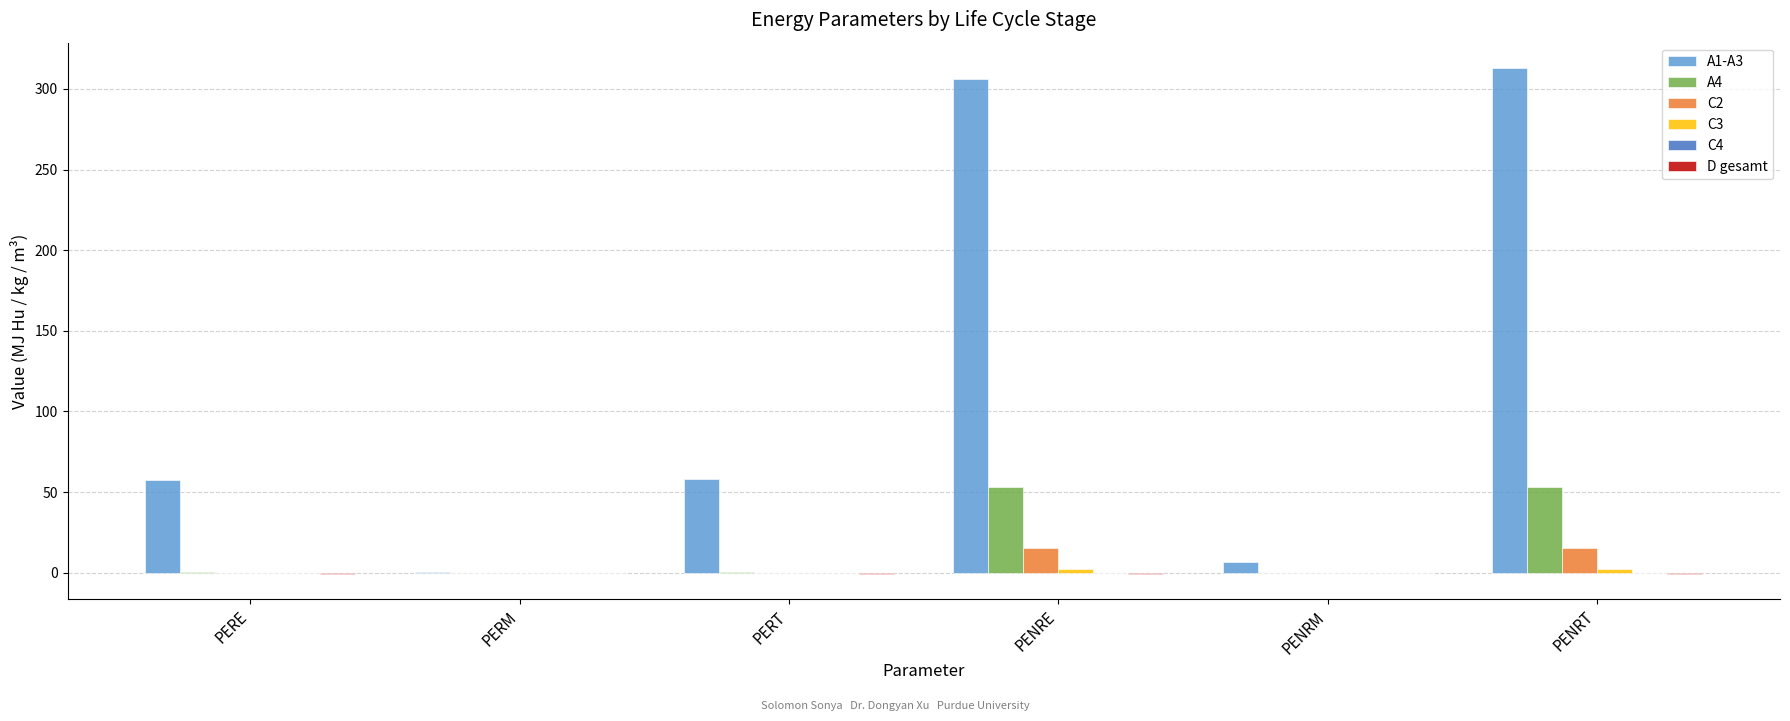

Which category has the highest value across all series?

PENRT